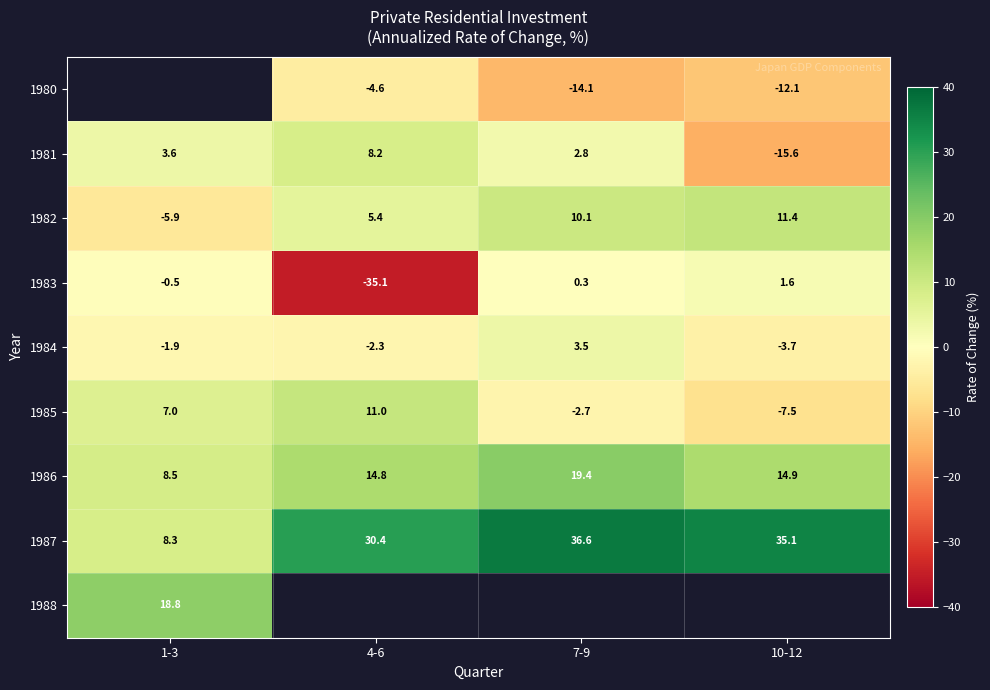

What is the difference between the maximum and minimum values in the 1986 series?

10.9